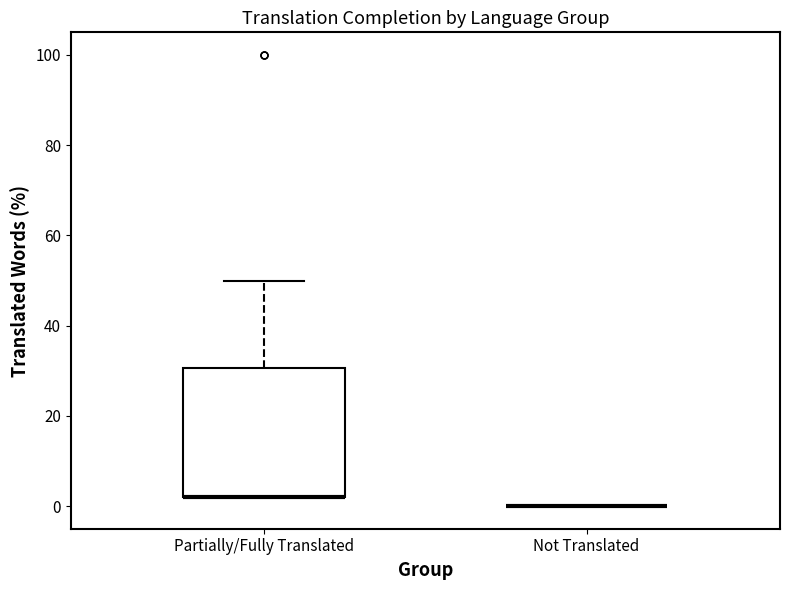

Reading left to right, transcribe this box plot: for each box, give where its median line is, the range the box spans, and where its two whiskers end, as read against the y-axis. The values are not printed on the chart, so give them approximately, as read against the axis.

Partially/Fully Translated: median 2 (drawn on the box's lower edge), box 2 to 30, whiskers 2 to 50
Not Translated: box collapsed to a line at 0, whiskers 0 to 0